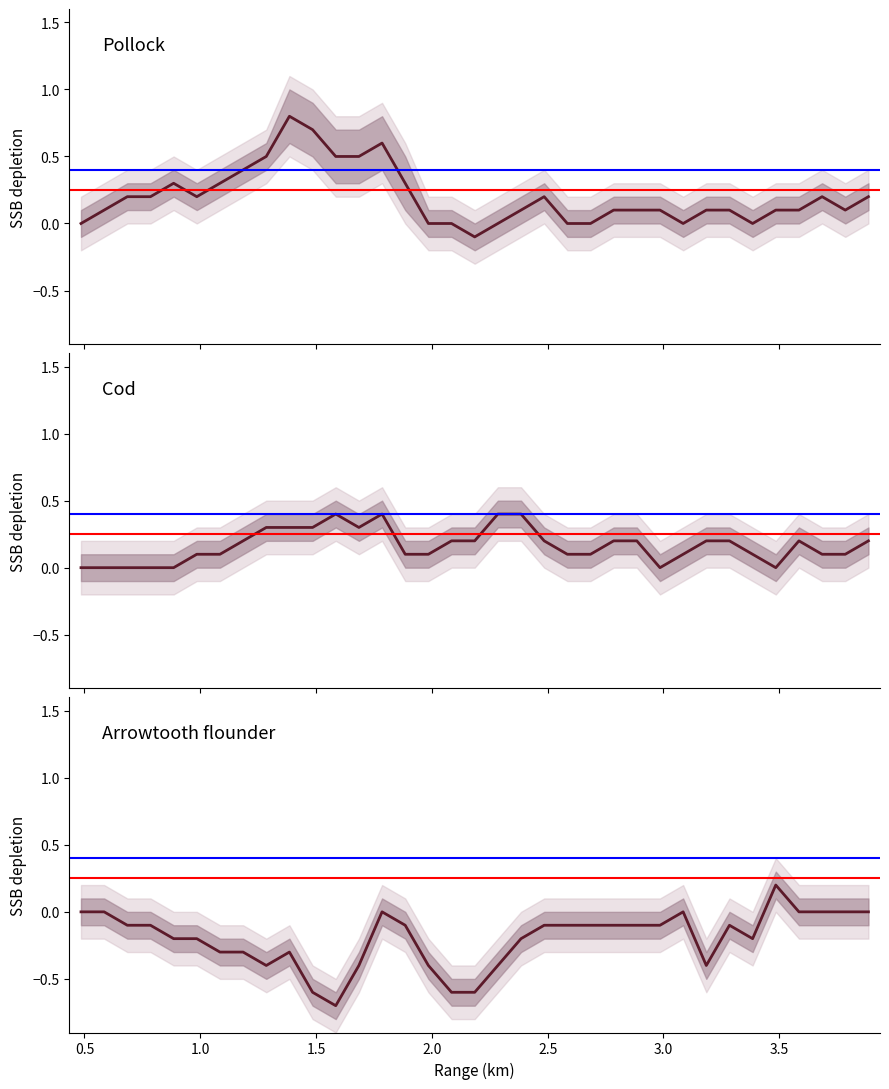

True or false: q25 and q75 cross at least once.

False